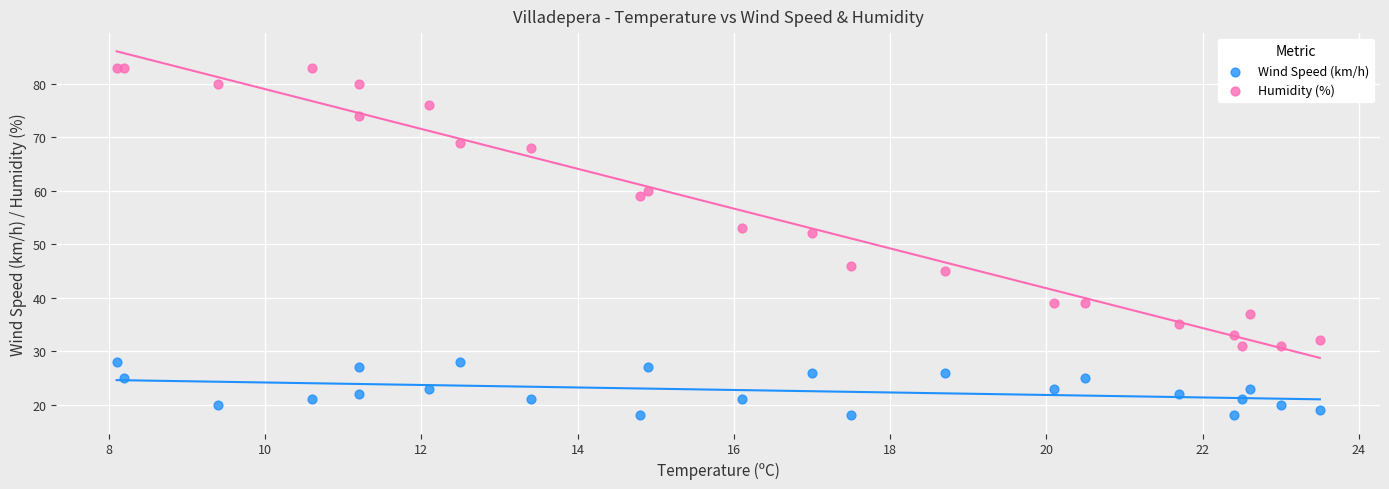

Across all series, what Y value is closest to 50?

52